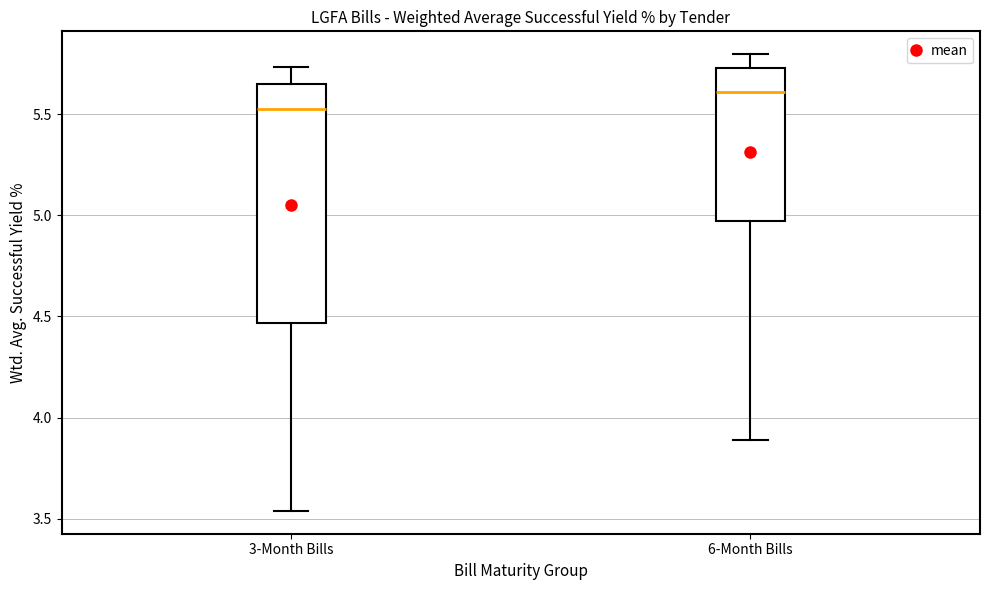

Reading left to right, transcribe this box plot: for each box, give where its median line is, the range the box spans, and where its two whiskers end, as read against the y-axis. The values are not printed on the chart, so give them approximately, as read against the axis.

3-Month Bills: median 5.55, box 4.45 to 5.65, whiskers 3.55 to 5.75
6-Month Bills: median 5.60, box 4.95 to 5.75, whiskers 3.90 to 5.80